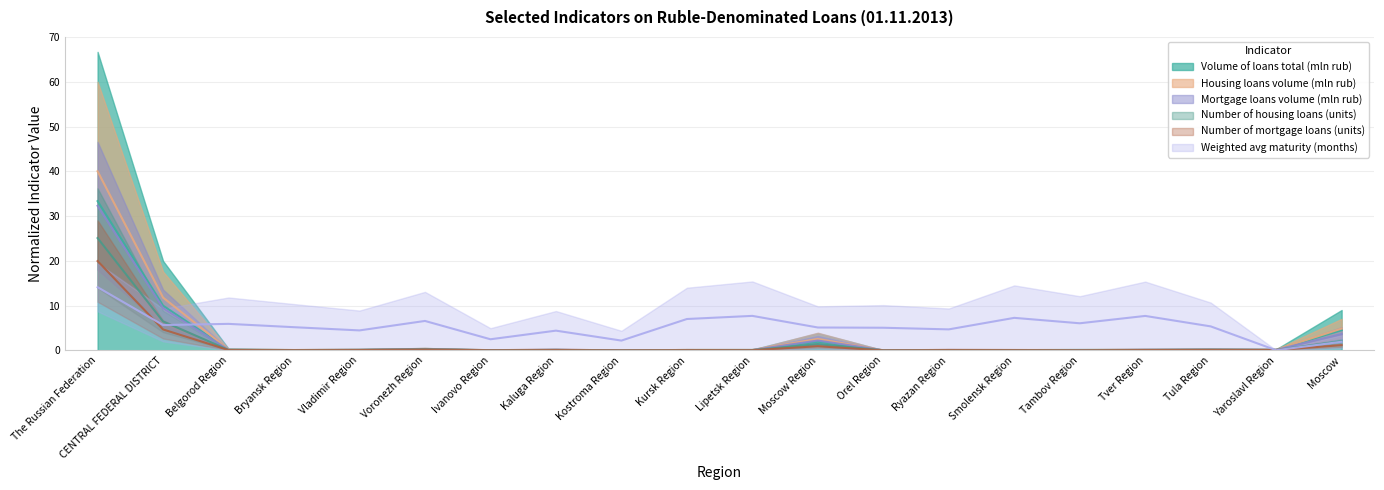

How many lines are shown in the chart?

5